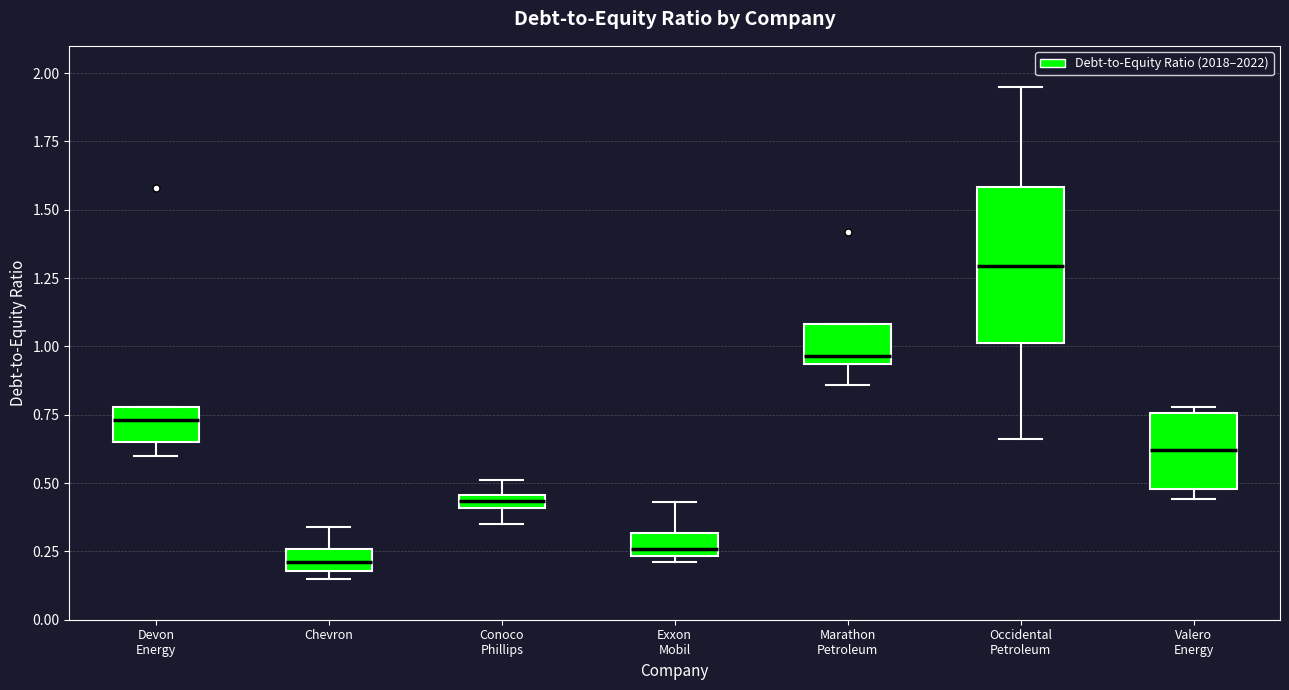

Which box is the tallest, from its lower edge to its upper edge?

Occidental Petroleum